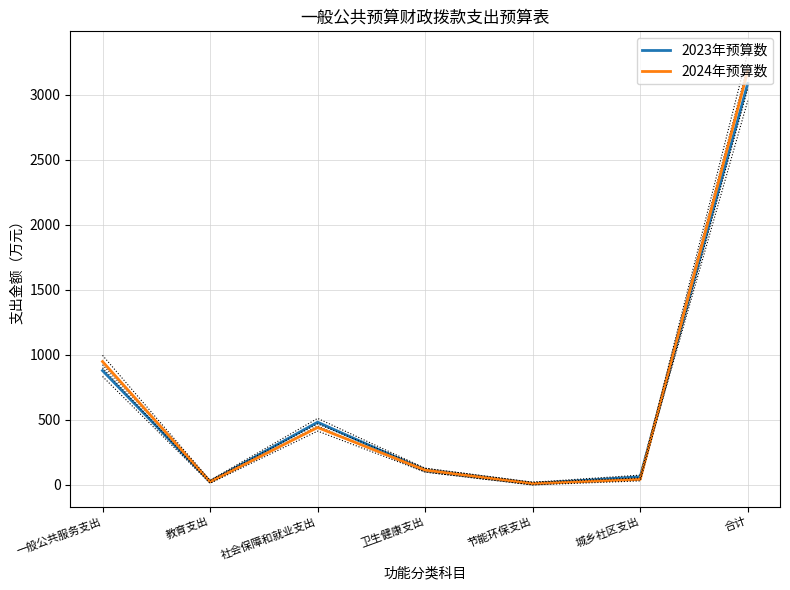

Which label corresponds to the smallest value in the chart?

节能环保支出